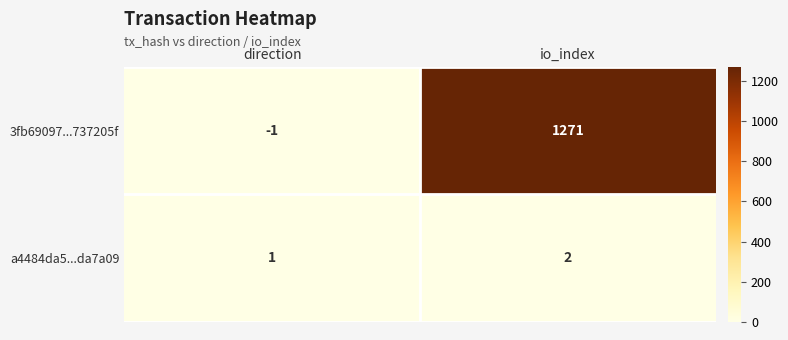

What is the average value of the 3fb69097...737205f series?

635